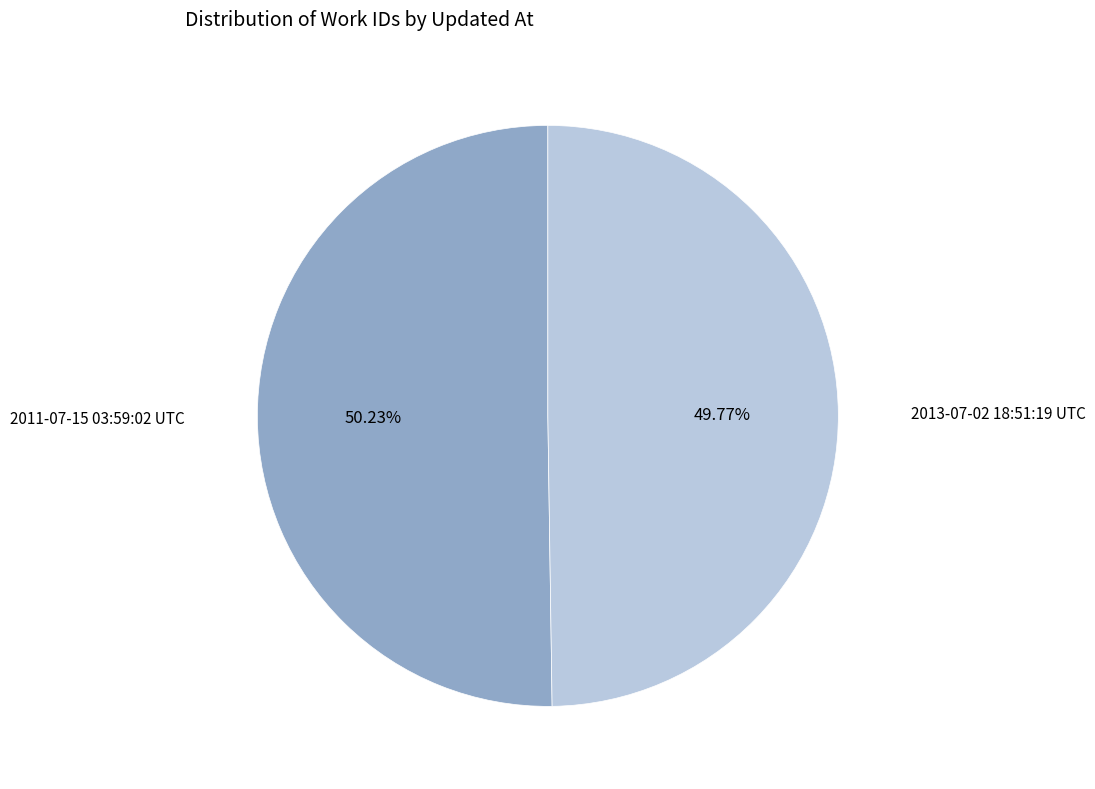

How many segments does this pie chart have?

2